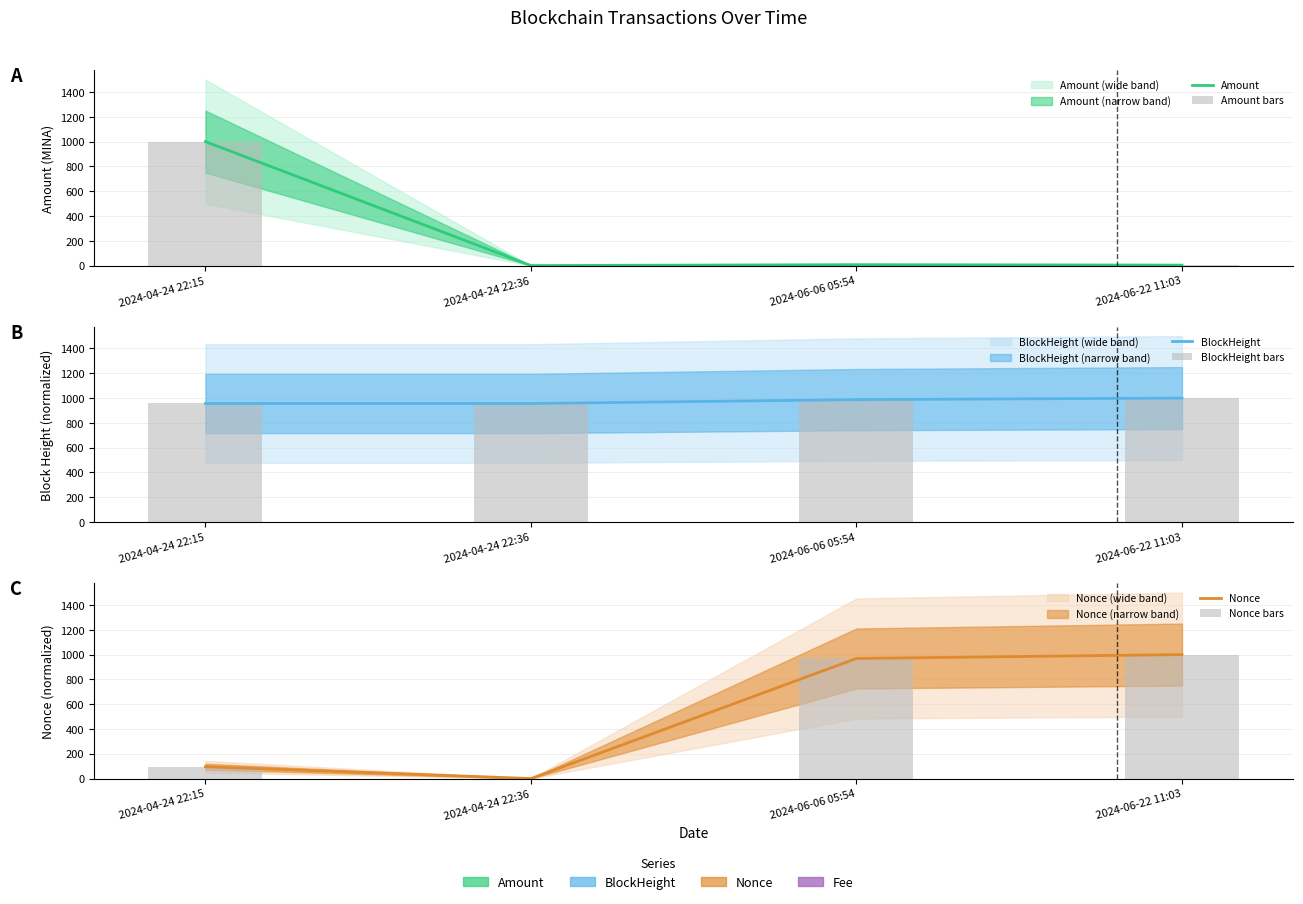

What is the value of the BlockHeight bars bar at the 4th from the left?

999.9